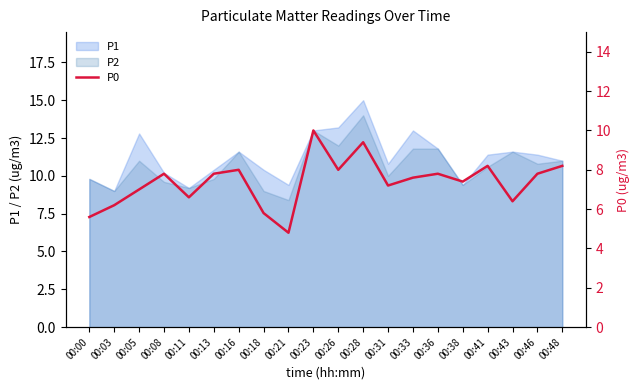

How many interior local peaks (higher than both neighbors) does the data have?

6